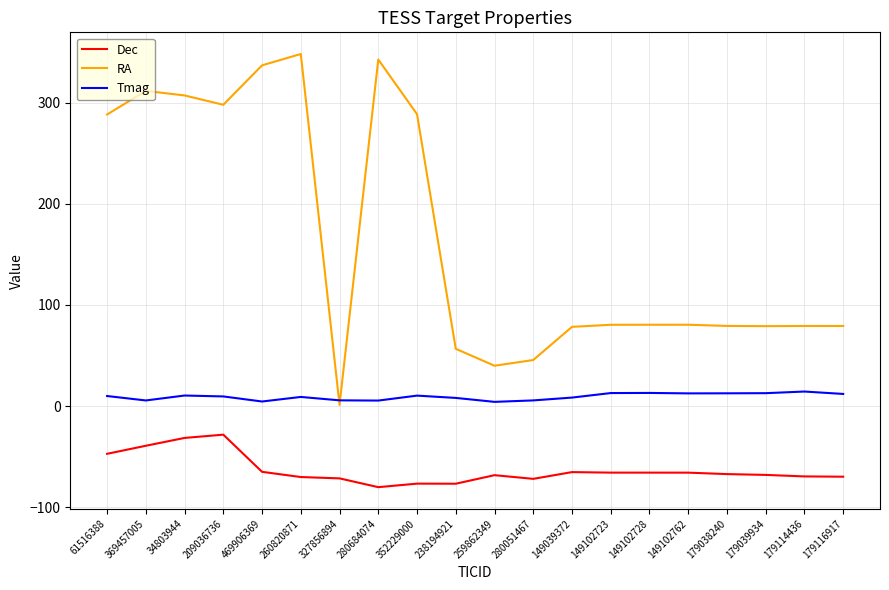

What is the approximate value of Tmag at 179038240?

12.7